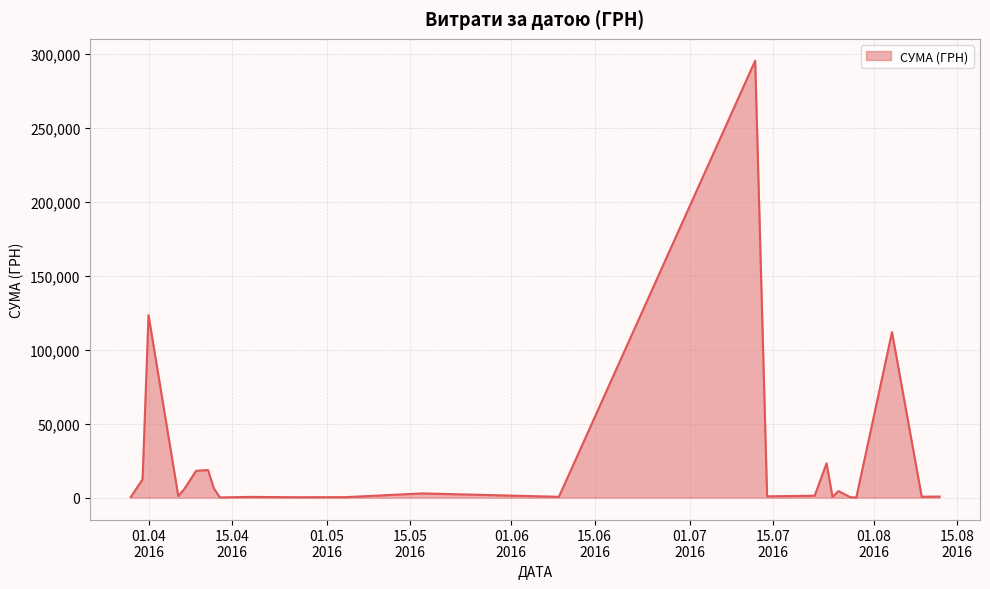

What is the difference between the maximum and minimum values?

295540.8